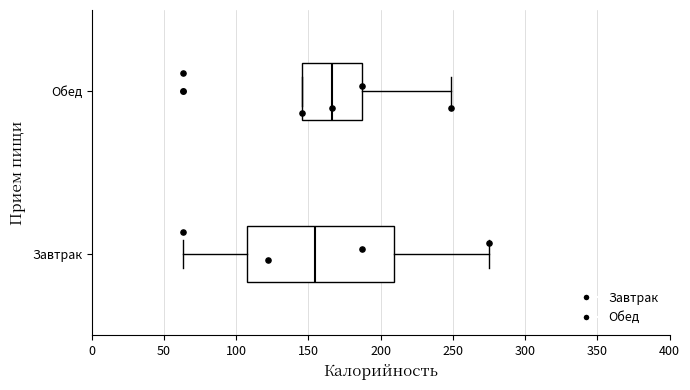

Where is the left edge of the box for Обед on the x-axis? The values are not printed on the chart, so give them approximately, as read against the axis.

145